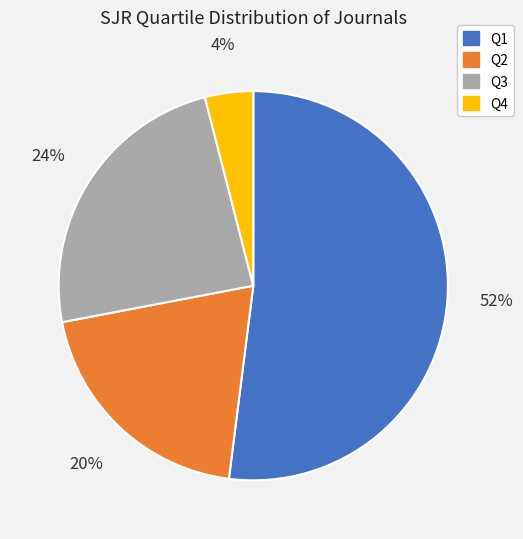

How many segments does this pie chart have?

4